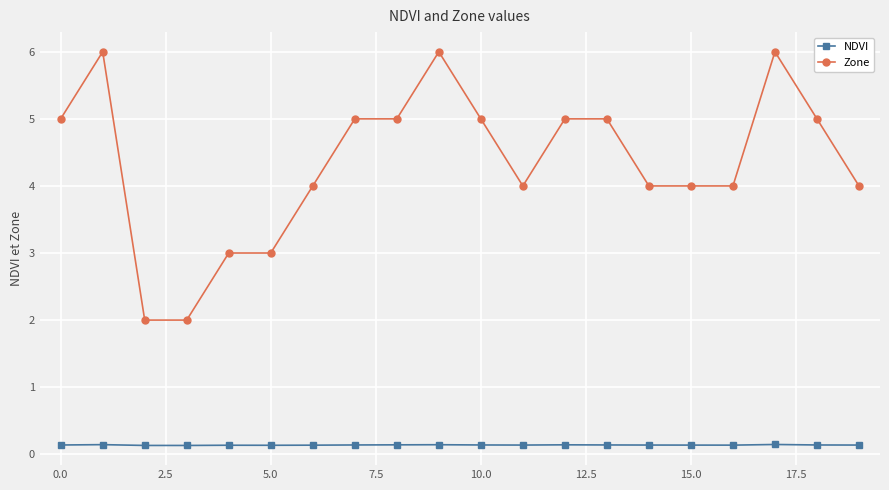

Rank the series by their maximum value, from lowest to highest.

NDVI, Zone